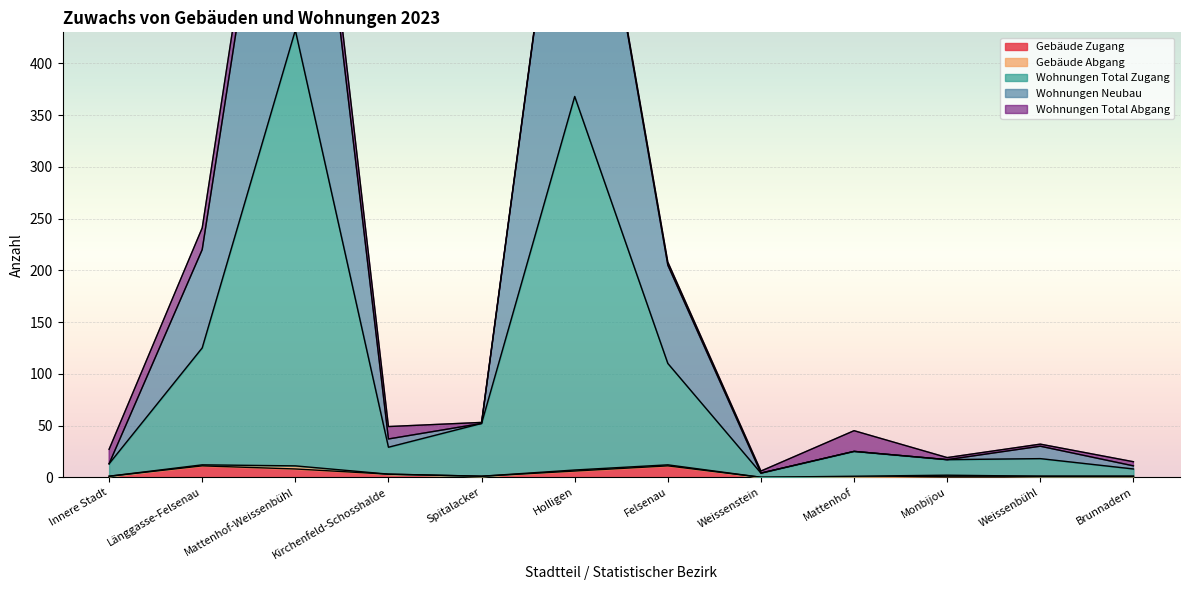

At which label does Wohnungen Total Zugang first exceed 29?

Länggasse-Felsenau